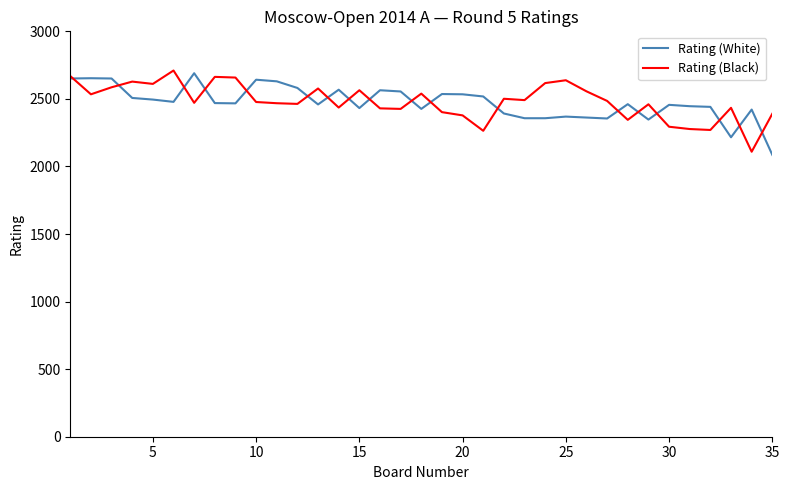

What is the lowest value of the Rating (Black) series?

2109